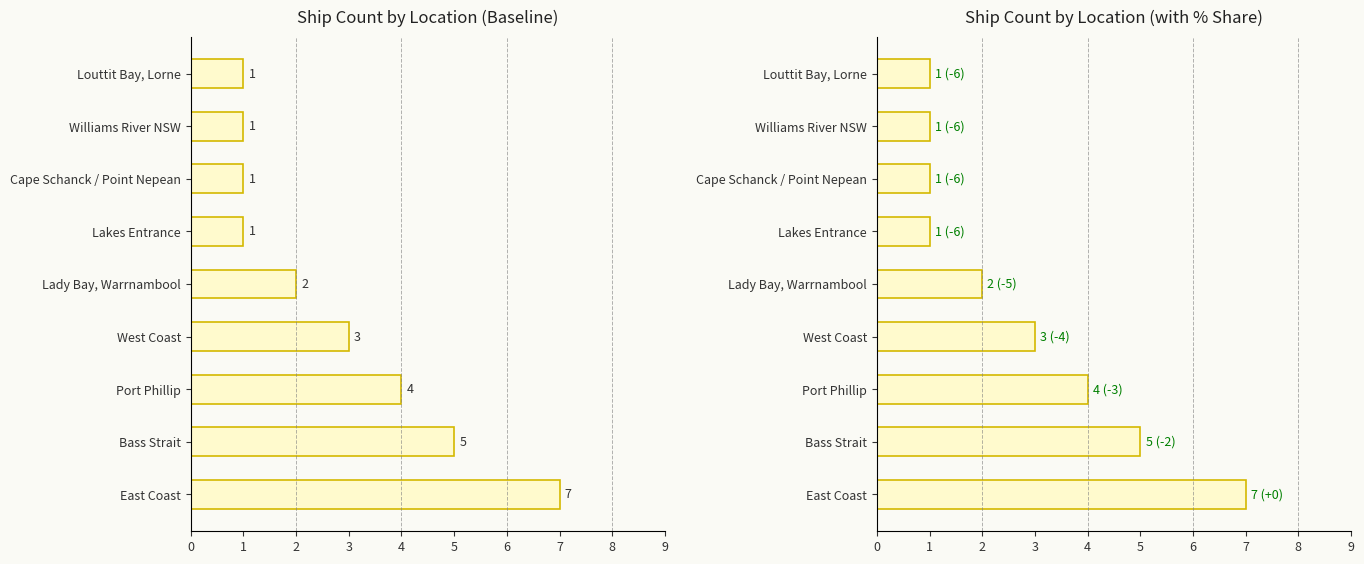

True or false: the data shows 1 at Lakes Entrance.

True